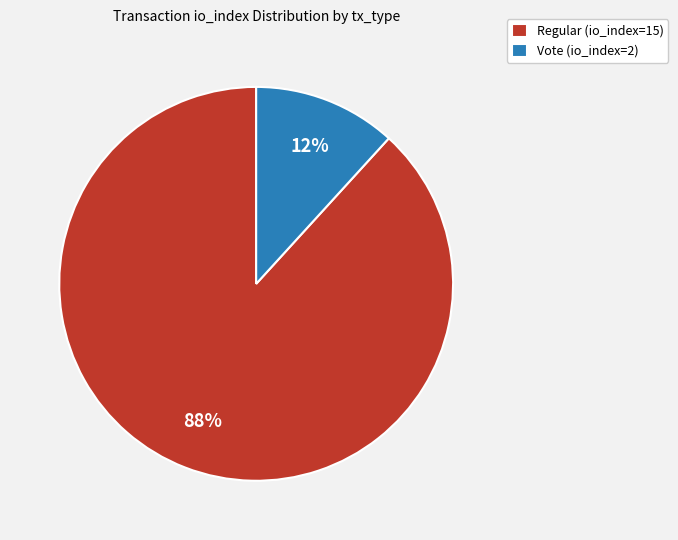

Is the sum of Regular (io_index=15) and Vote (io_index=2) greater than half?

Yes